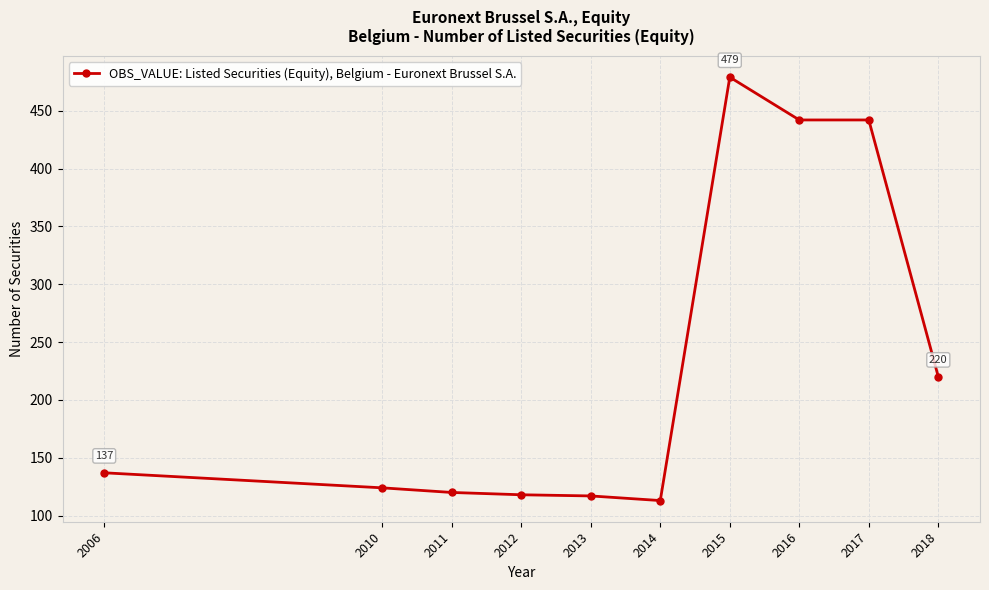

Which label corresponds to the smallest value in the chart?

2014